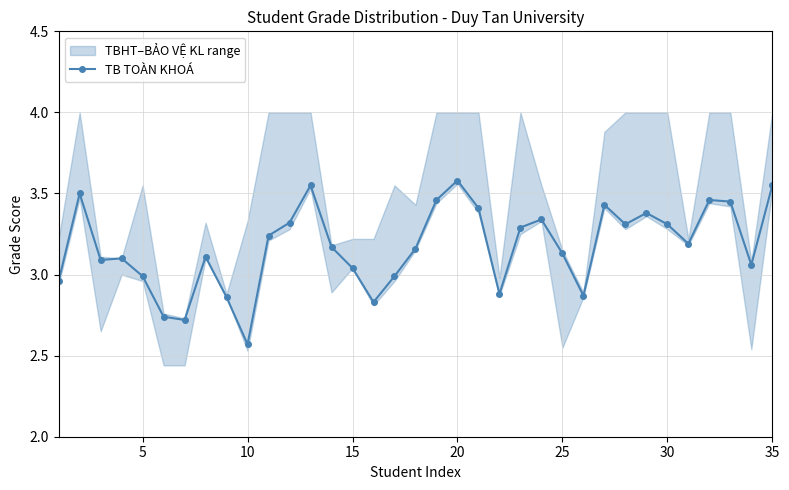

True or false: TB TOÀN KHOÁ has more than 0 interior local peaks.

True